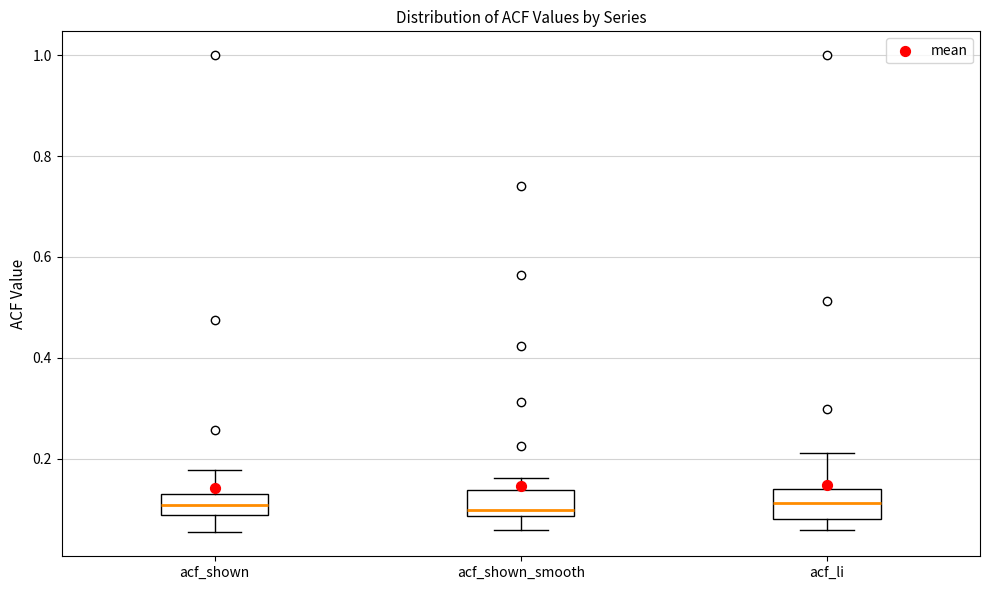

Reading left to right, read every box against the y-axis: the position of its median line, the range the box covers, and the ends of its whiskers. The values are not printed on the chart, so give them approximately, as read against the axis.

acf_shown: median 0.10, box 0.08 to 0.12, whiskers 0.06 to 0.18
acf_shown_smooth: median 0.10, box 0.08 to 0.14, whiskers 0.06 to 0.16
acf_li: median 0.12, box 0.08 to 0.14, whiskers 0.06 to 0.22